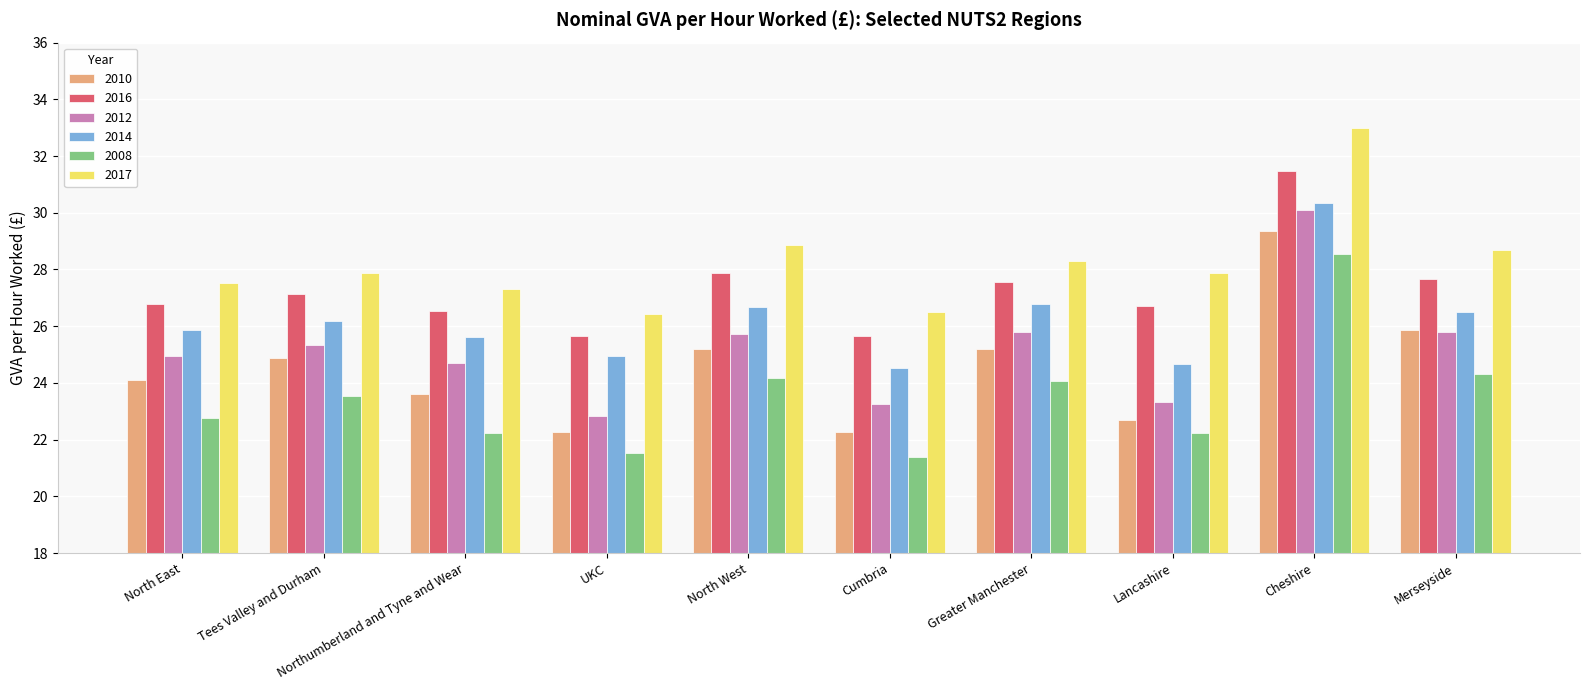

Is it true that 2014 equals 24.7 at Lancashire?

True